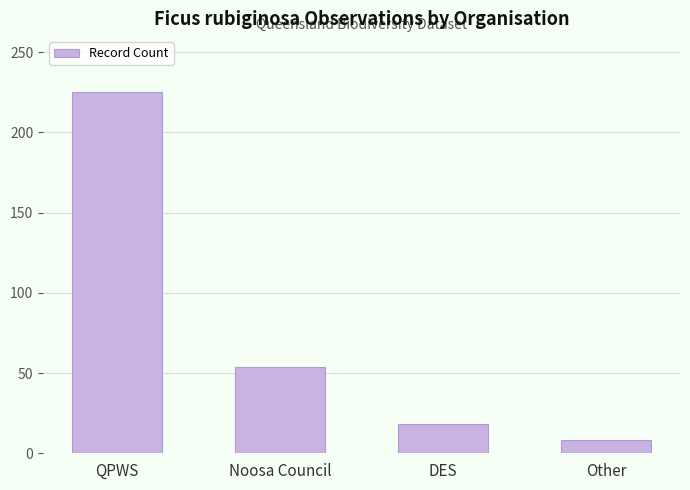

What is the label of the 2nd bar from the left?

Noosa Council